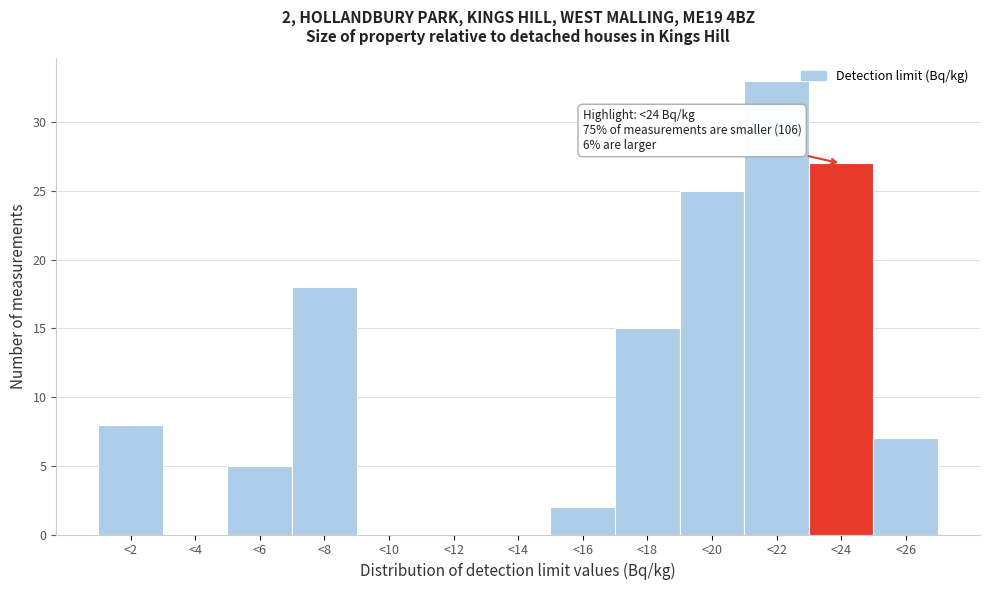

Reading right to left, transcribe all the data shown in this chart.

<26=7	<24=27	<22=33	<20=25	<18=15	<16=2	<14=0	<12=0	<10=0	<8=18	<6=5	<4=0	<2=8